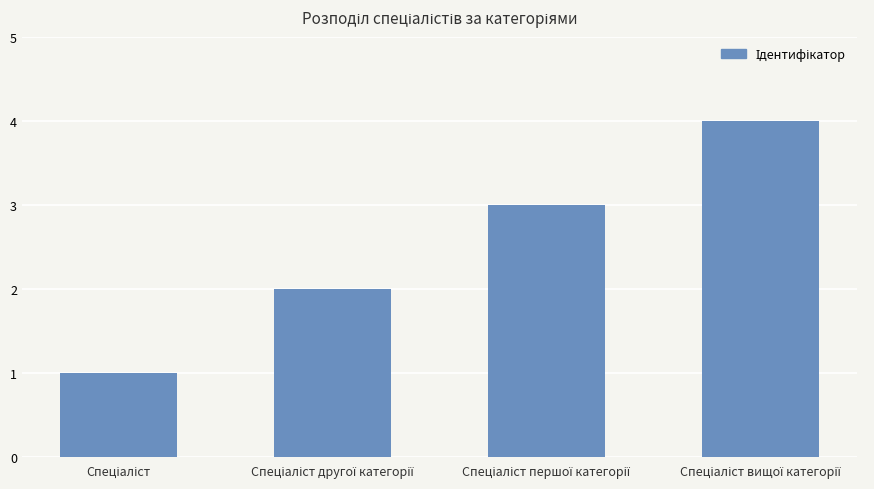

How many bars are there in total?

4